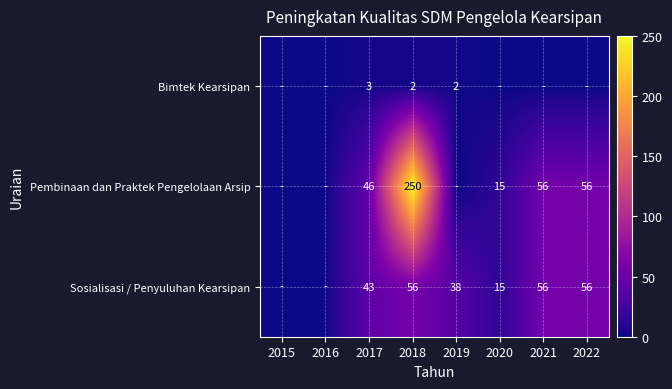

The Sosialisasi / Penyuluhan Kearsipan series shows 56 at 2018. True or false?

True